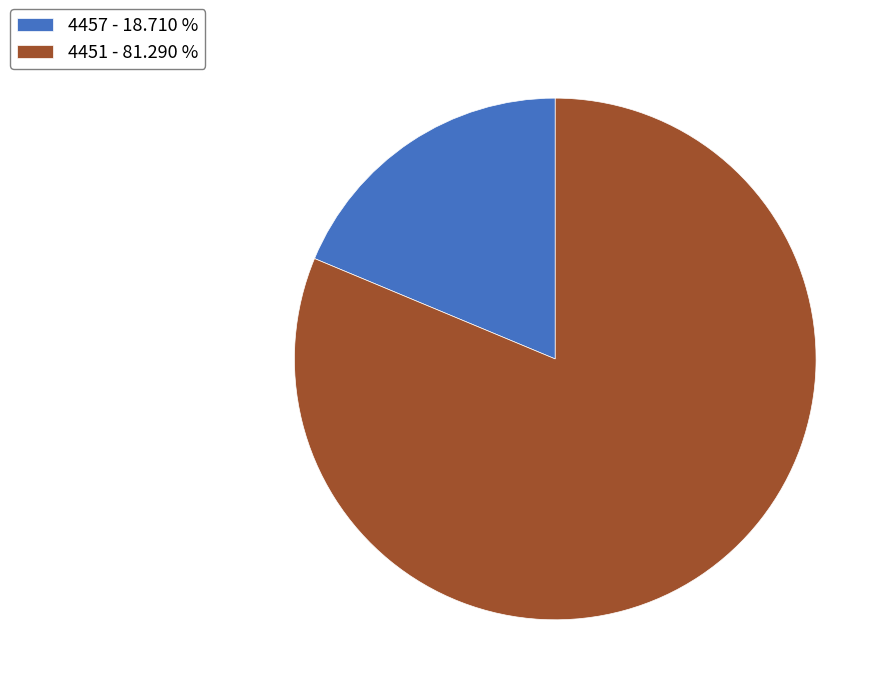

How many segments does this pie chart have?

2